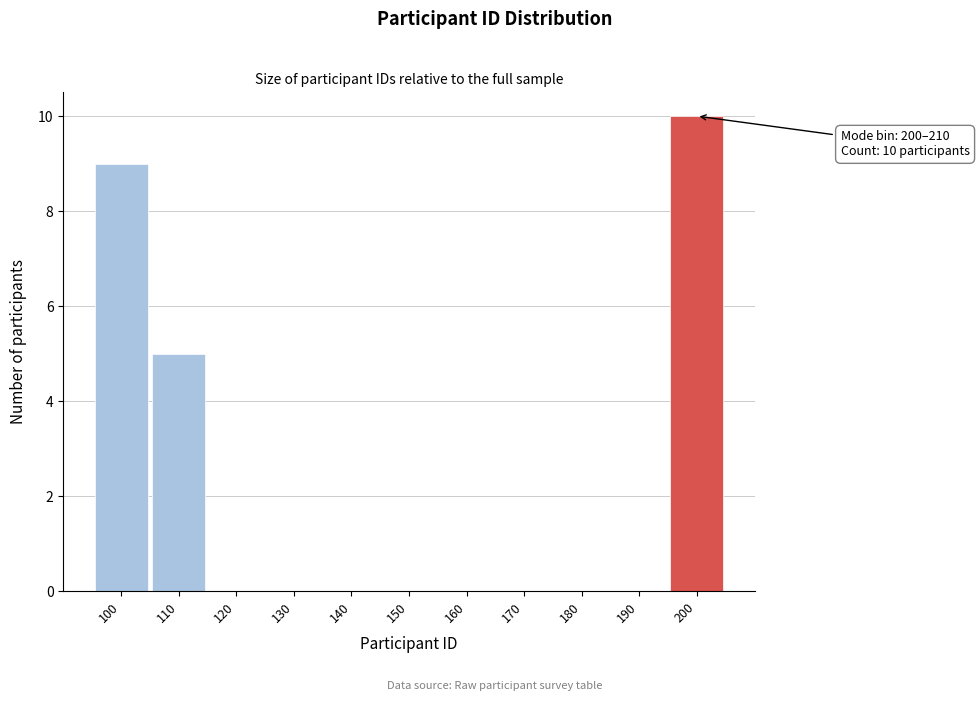

Reading left to right, extract all data points from this chart.

100=9	110=5	120=0	130=0	140=0	150=0	160=0	170=0	180=0	190=0	200=10